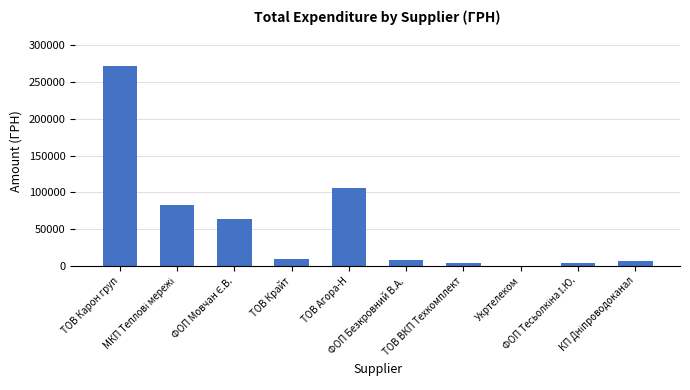

What is the sum of all values?

556932.4